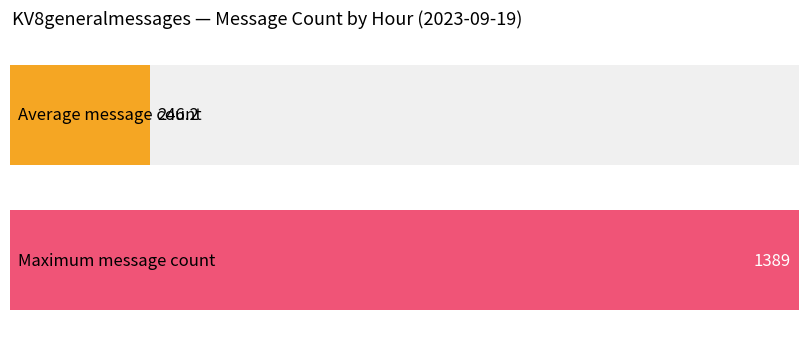

Is it true that the value at 05:00 is 48?

False